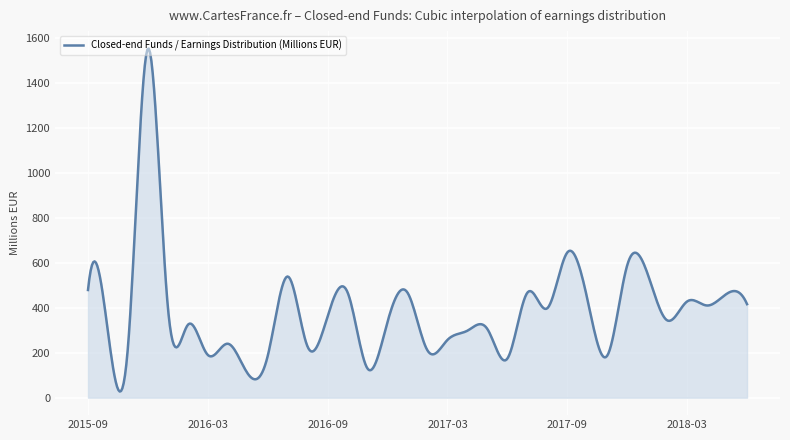

What is the difference between the maximum and minimum values?

1525.3